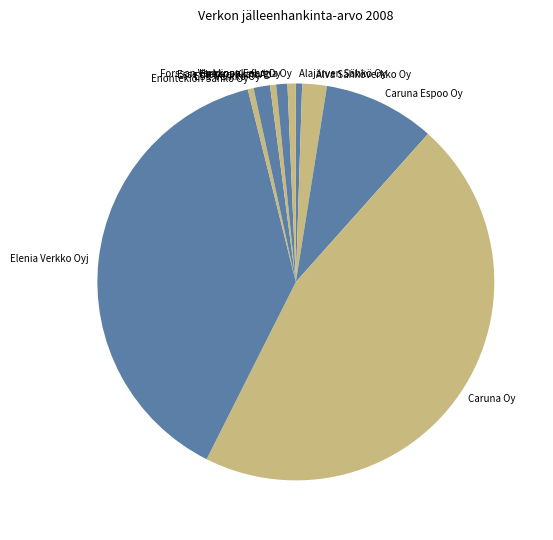

What is the largest slice in the pie chart?

Caruna Oy